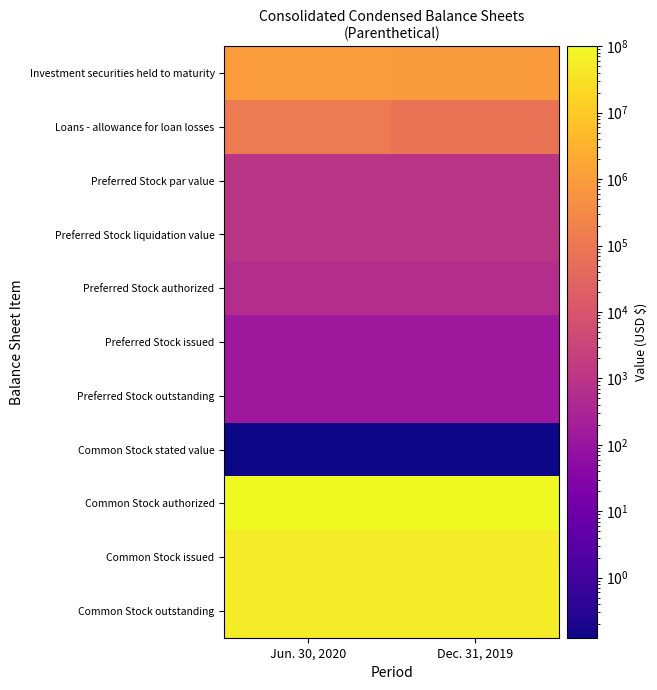

What is the difference between the highest and lowest values at Dec. 31, 2019?

99999999.9